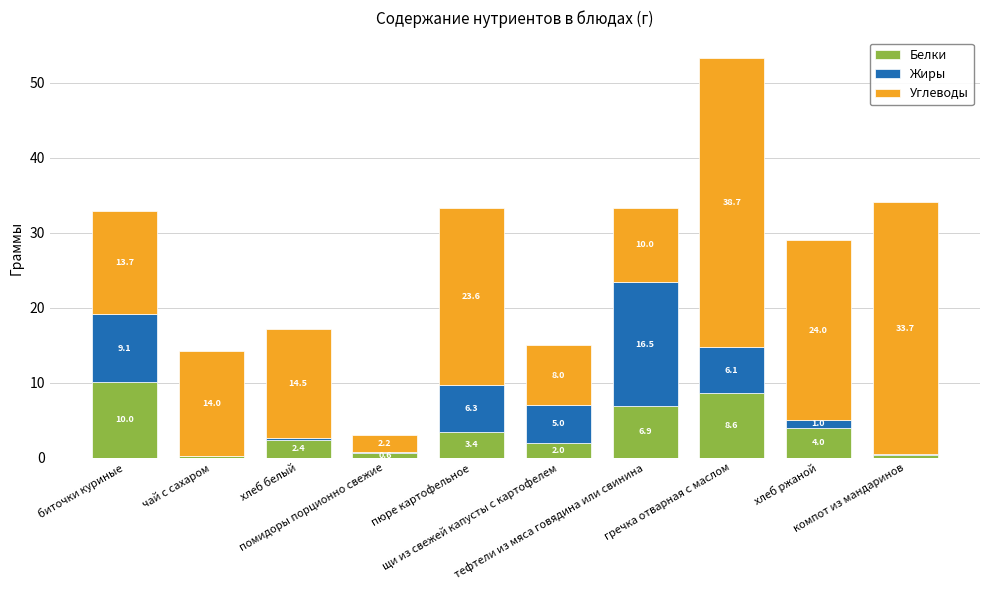

Where is Белки nearest to the value 5?

хлеб ржаной